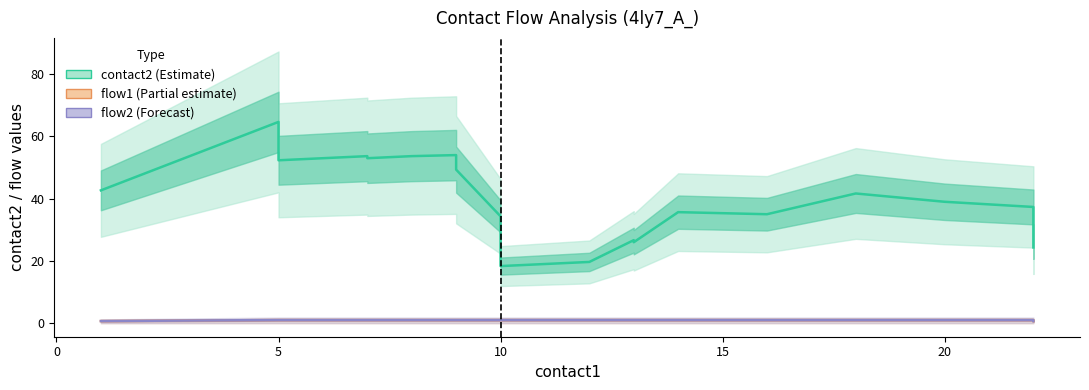

What is the difference between the highest and lowest values at 16?

41